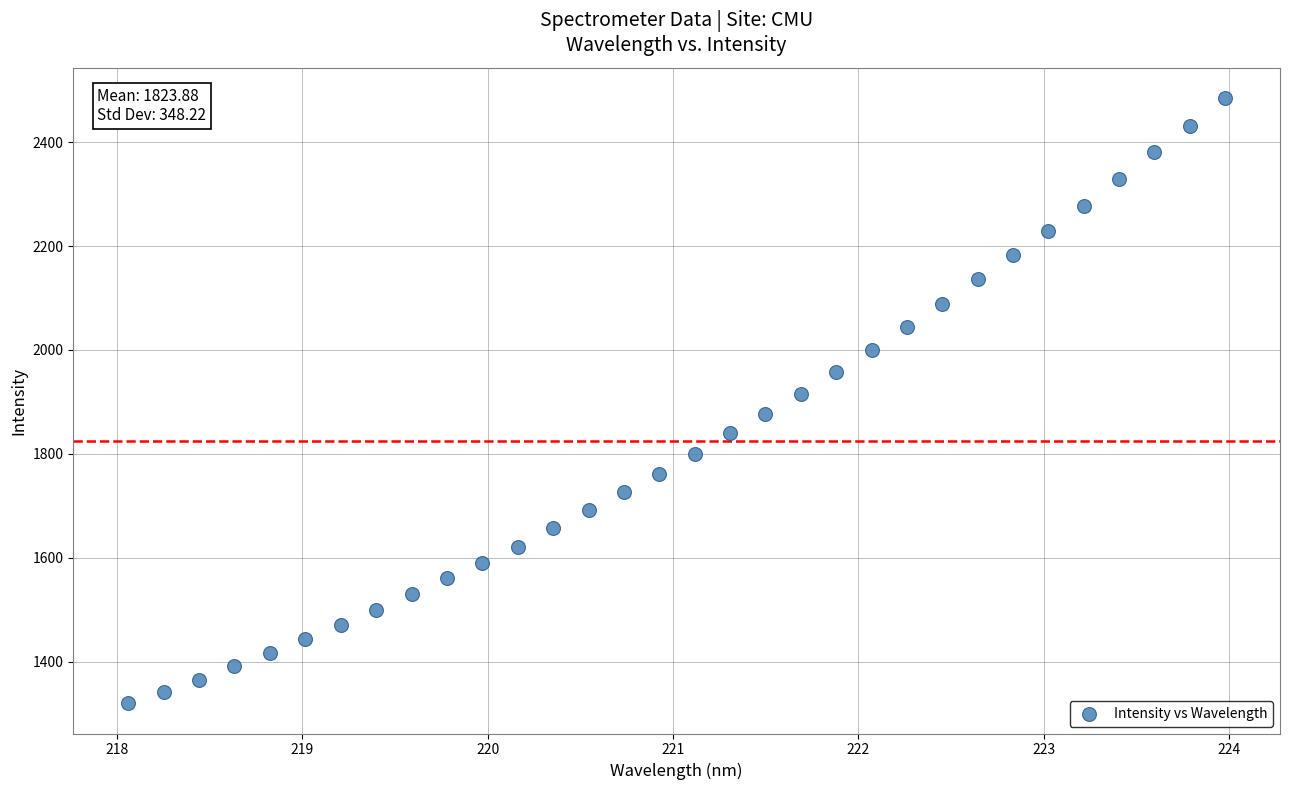

What is the range of X values (max minus min)?

5.9